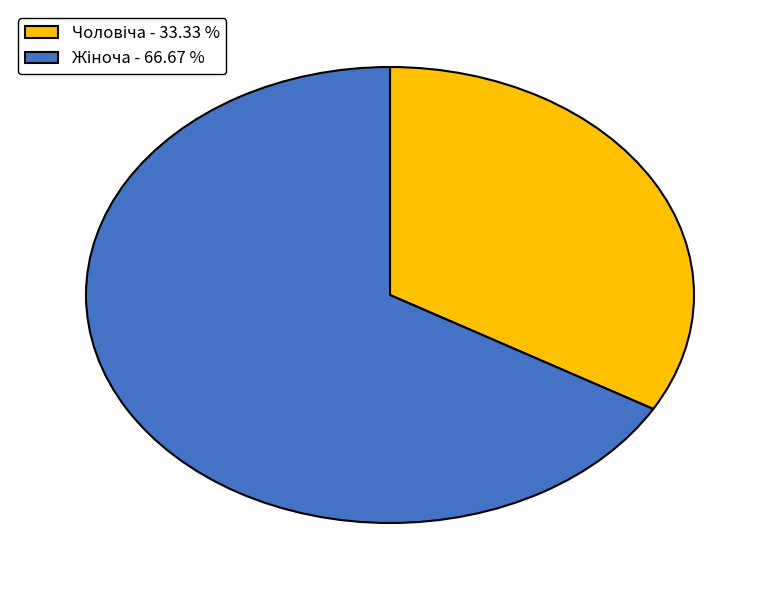

Is there a majority slice in this chart?

Yes